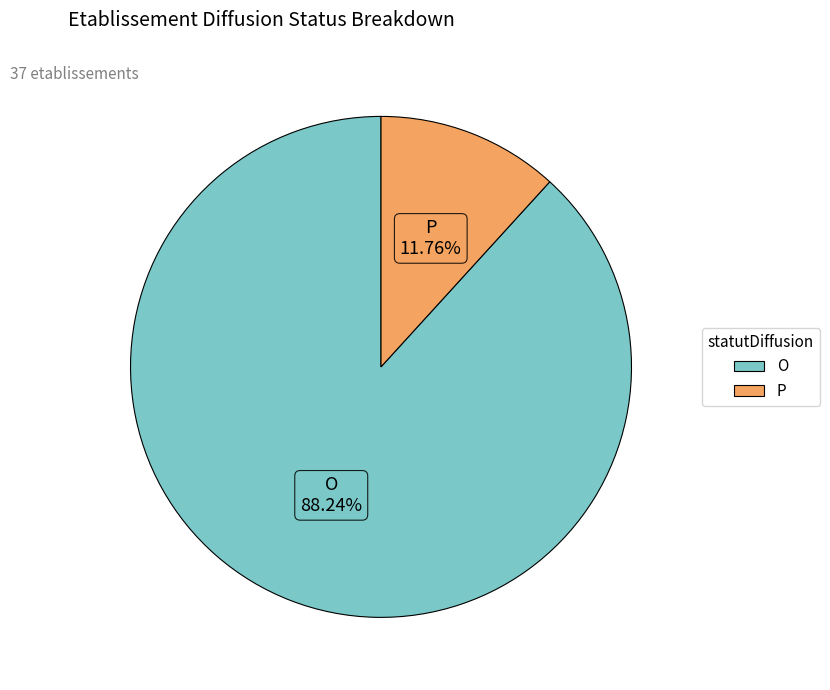

How many slices are in this pie chart?

2